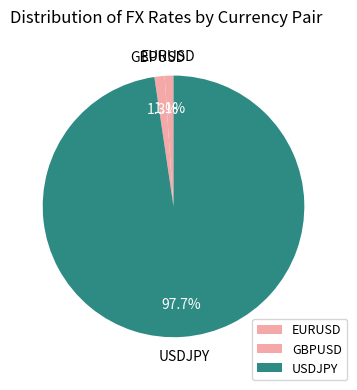

Count the number of slices in the pie.

3